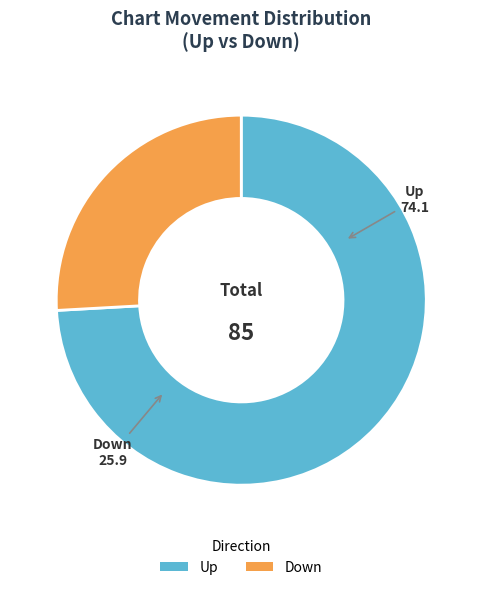

Which has a higher value, Down or Up?

Up